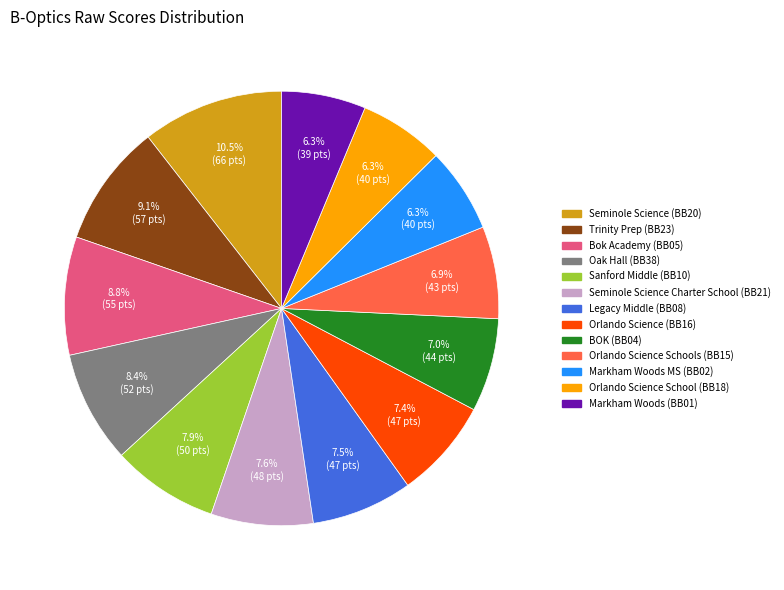

What is the total percentage of Orlando Science School (BB18) and Markham Woods MS (BB02)?

12.6%